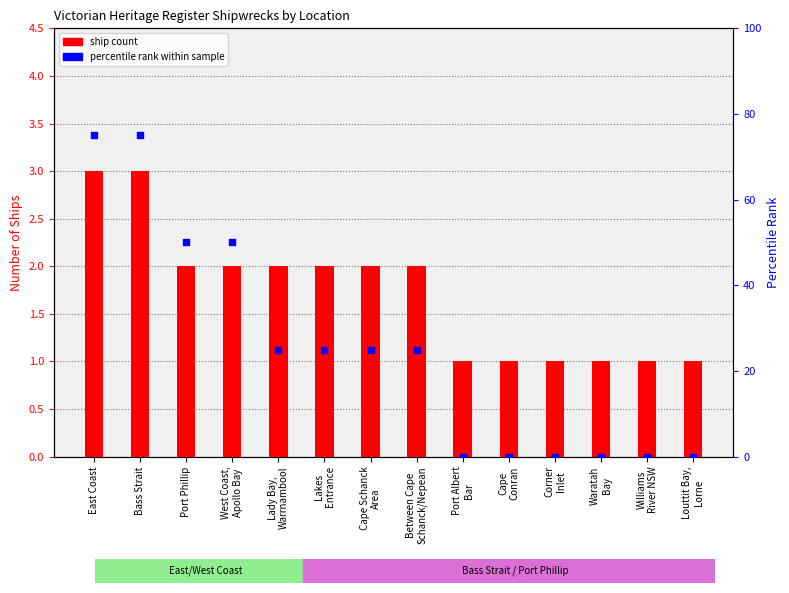

Which series reaches the maximum Y coordinate?

percentile rank within sample